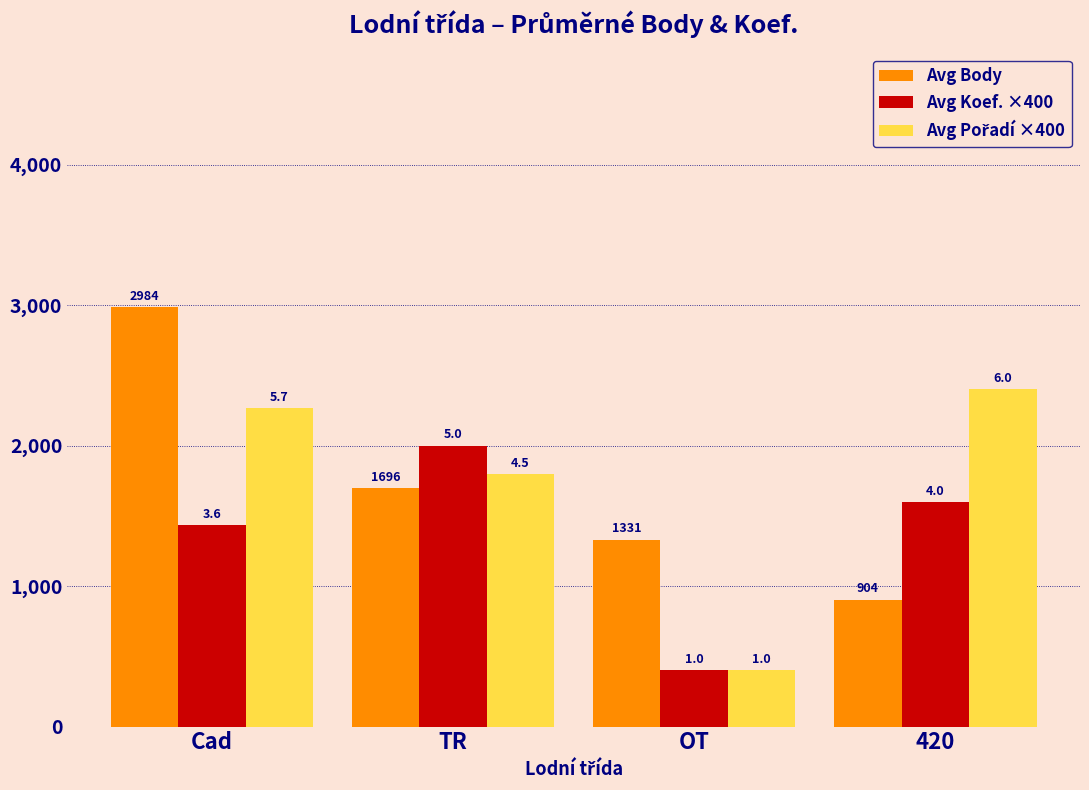

What is the label of the 3rd bar from the right?

TR